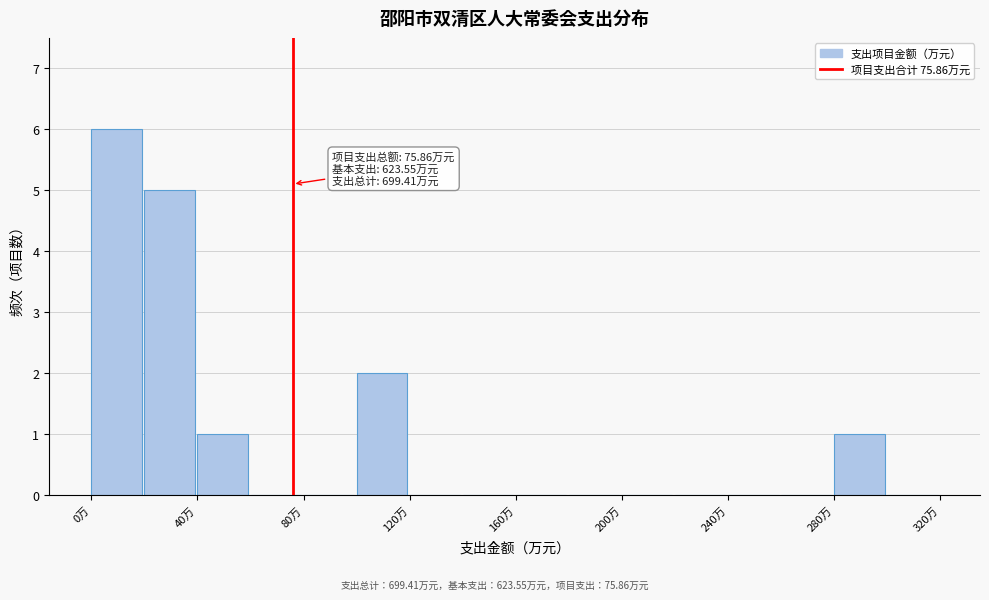

Over which range of the x-axis is the bar tallest?

0 to 20